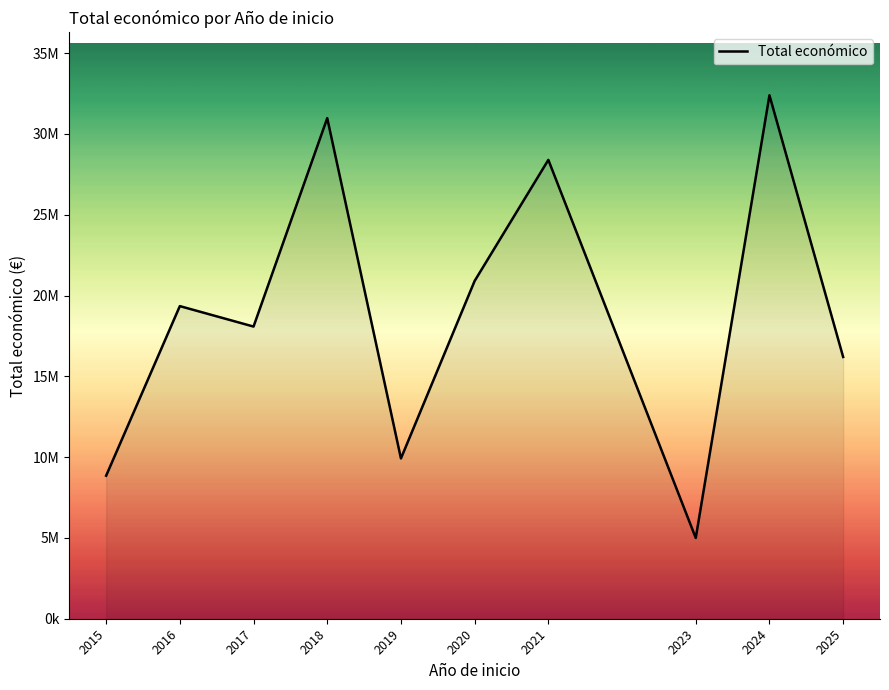

At which category does the data reach its first local valley?

2017